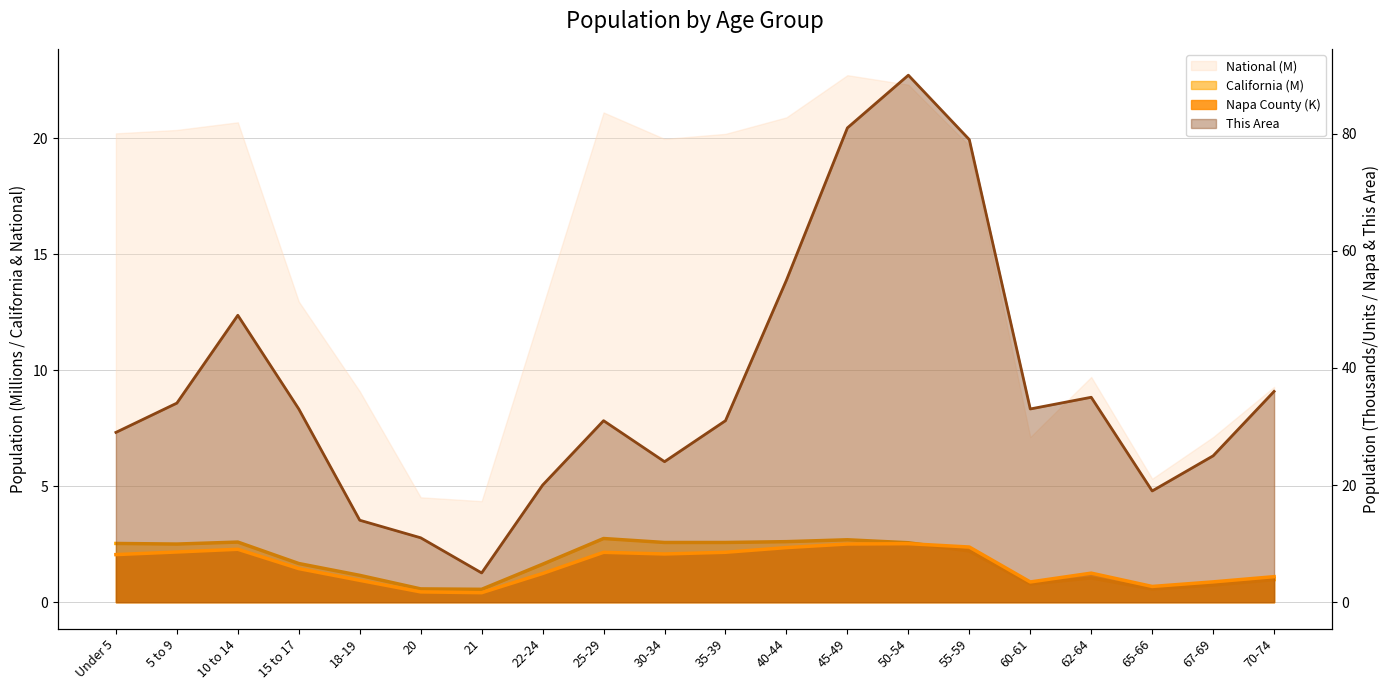

The value of California at 40-44 is 4.3. True or false?

False